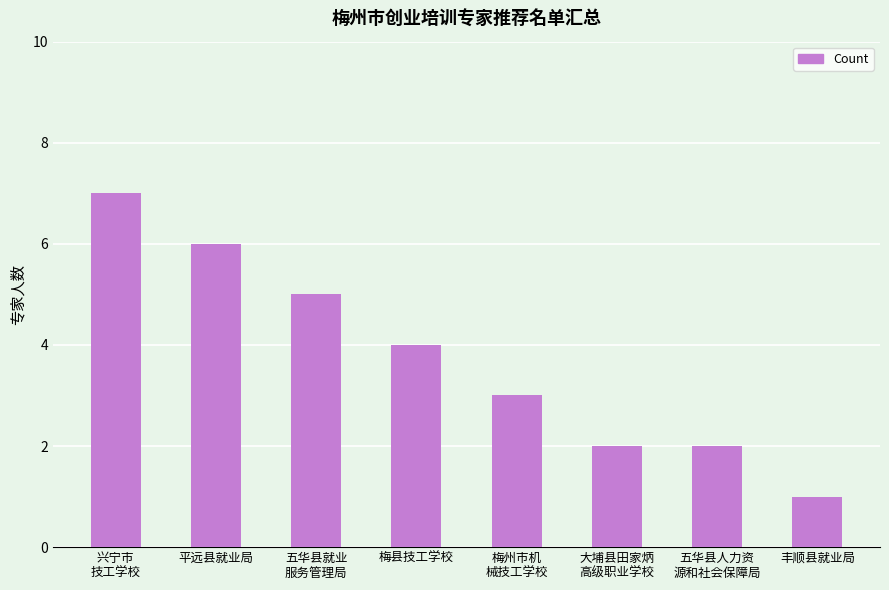

What is the ratio of the value at 梅州市机
械技工学校 to the value at 兴宁市
技工学校?

0.4